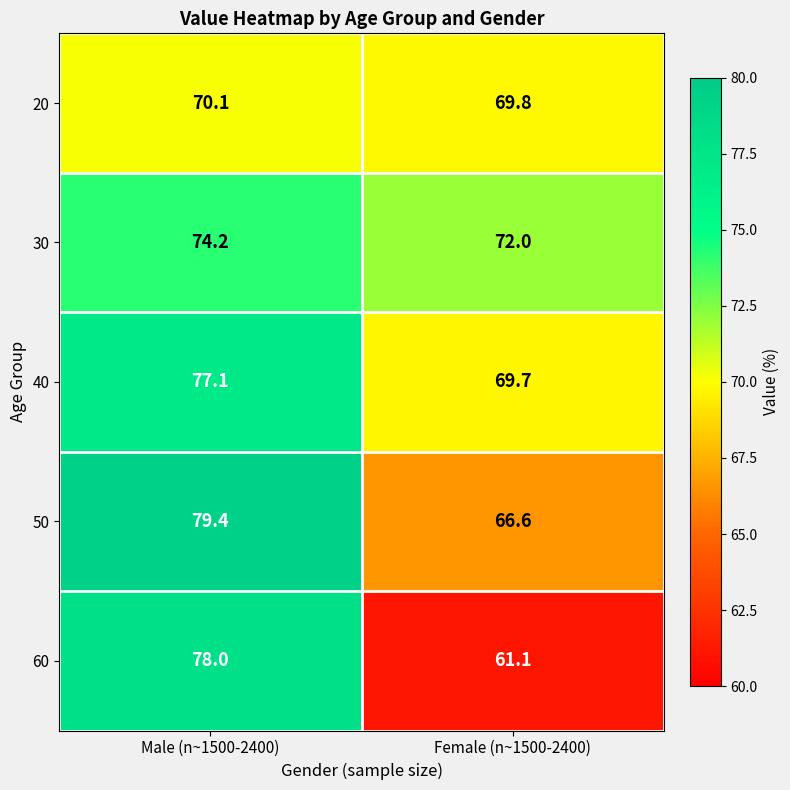

What is the approximate value of 30 at Male (n~1500-2400)?

74.2